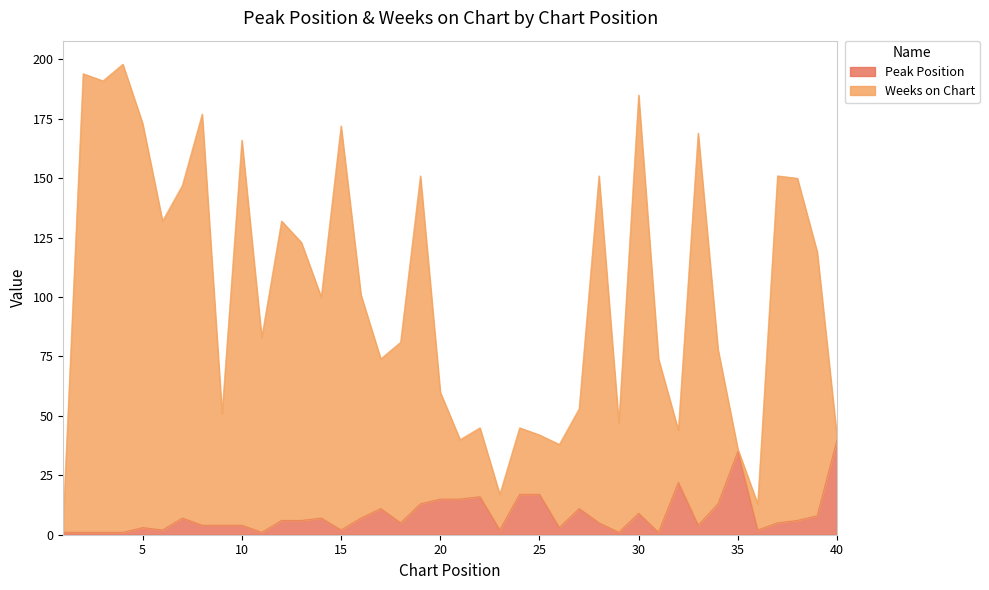

True or false: Peak Position has more than 2 interior local peaks.

True